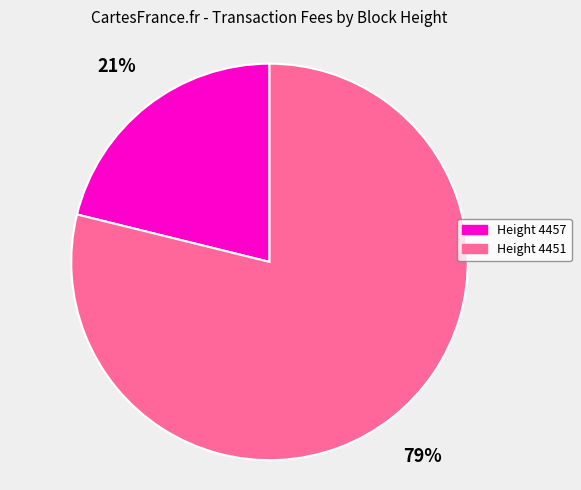

Which slice represents more than half of the pie?

Height 4451